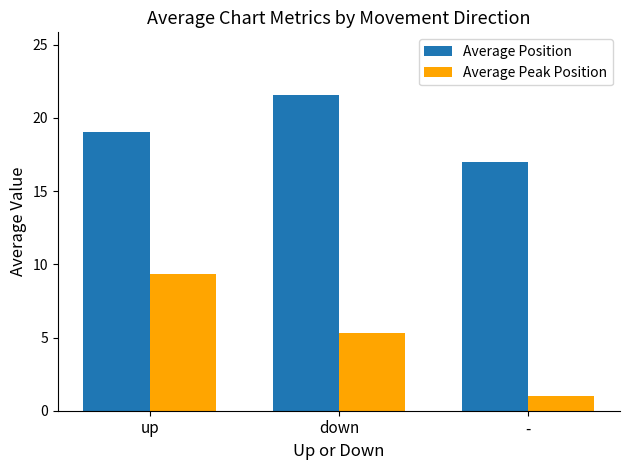

Count the Average Position values in the range 17 to 21.

2